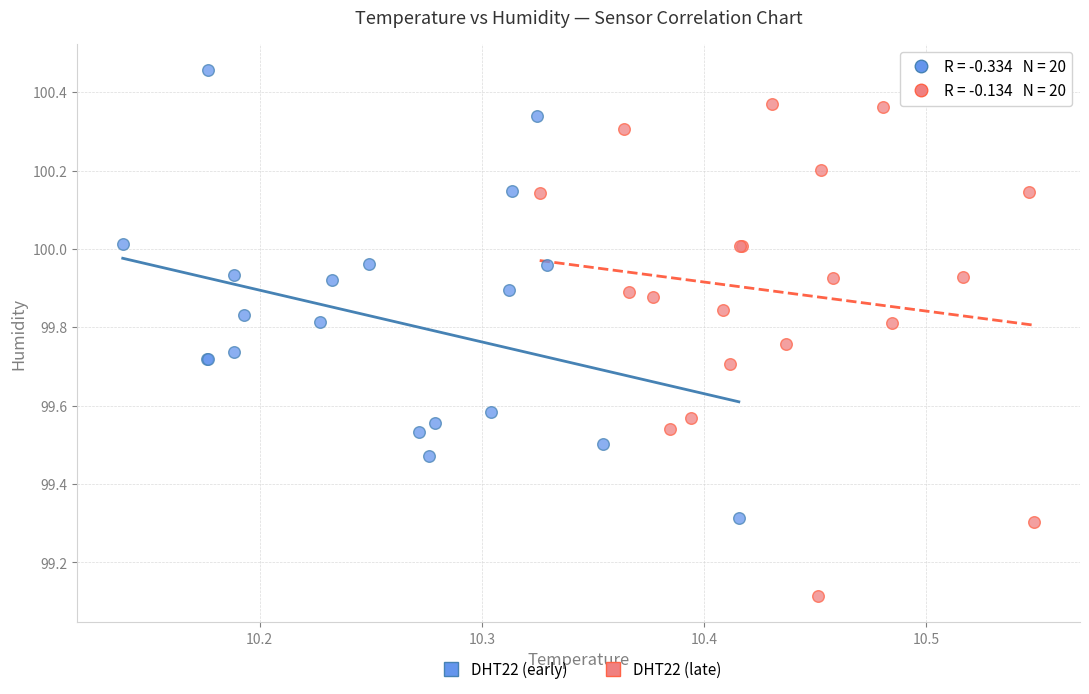

Which series has the largest Y range (max minus min)?

DHT22 (late)